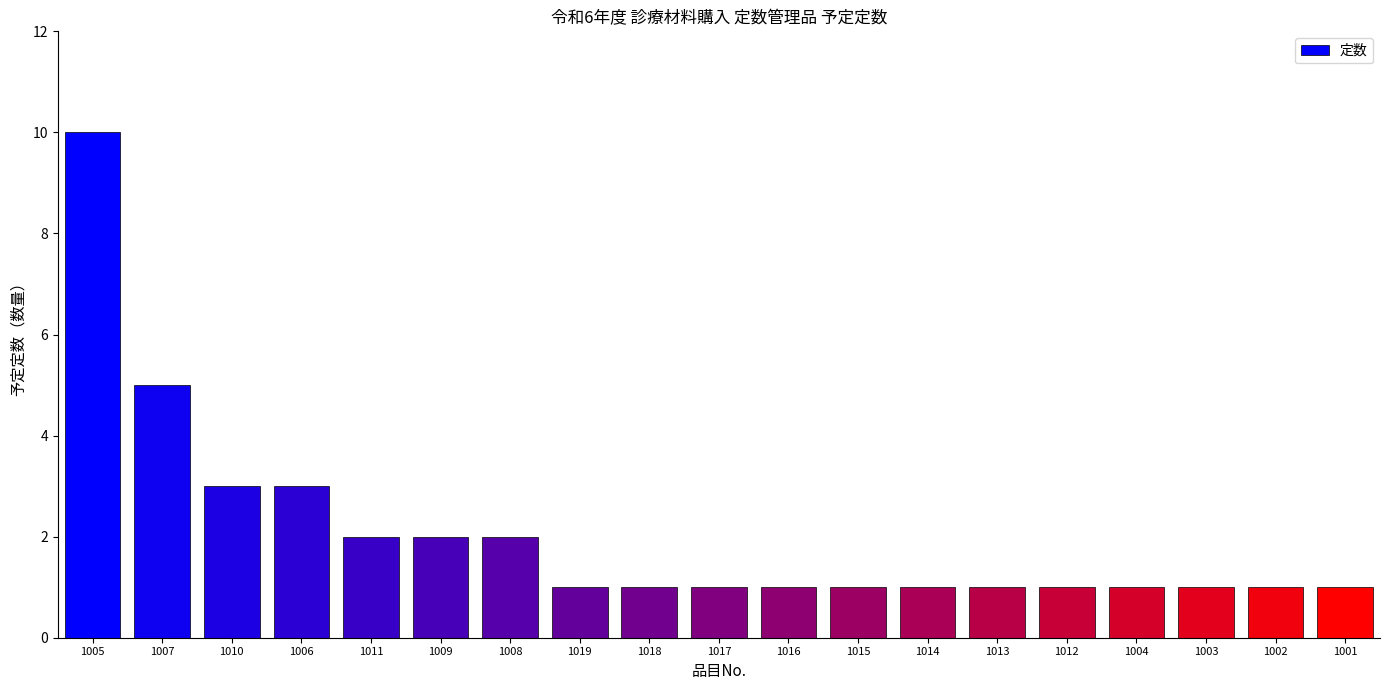

What is the maximum value shown in the chart?

10